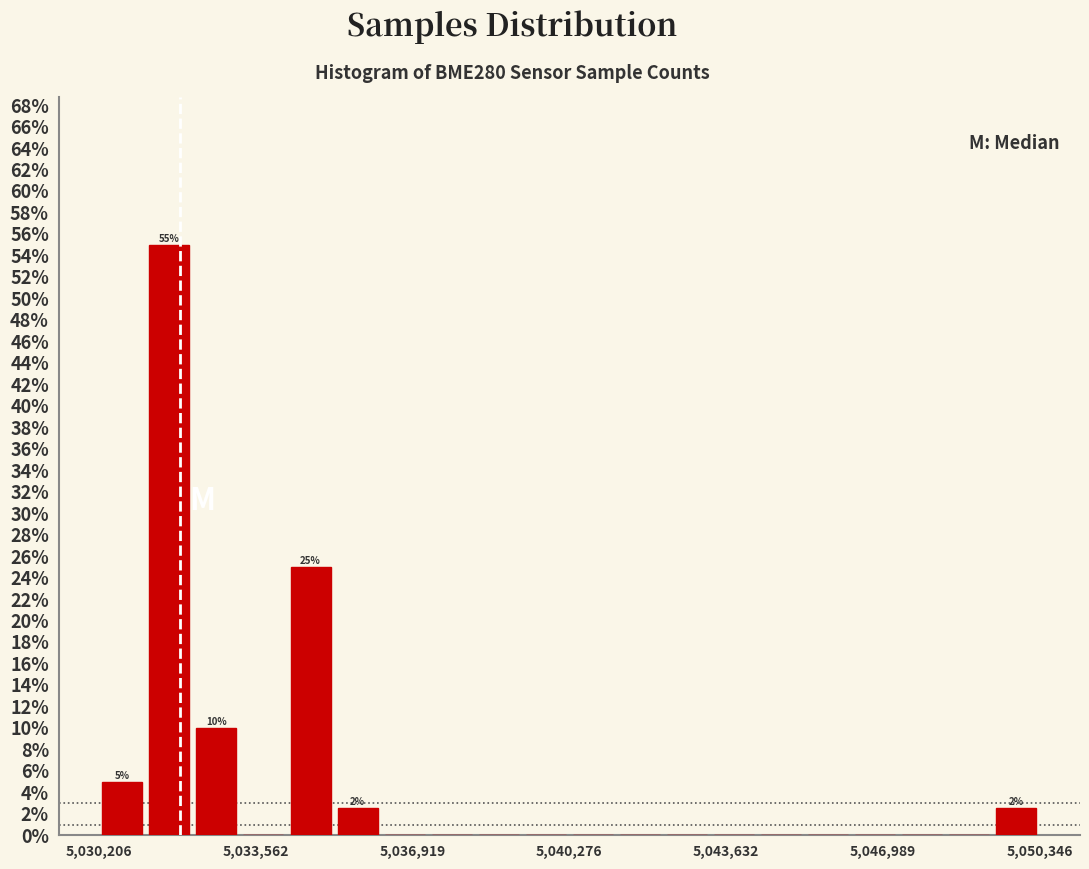

Around what value on the x-axis is the tallest bar? Give the approximate position of its centre, as read against the axis.

5031500